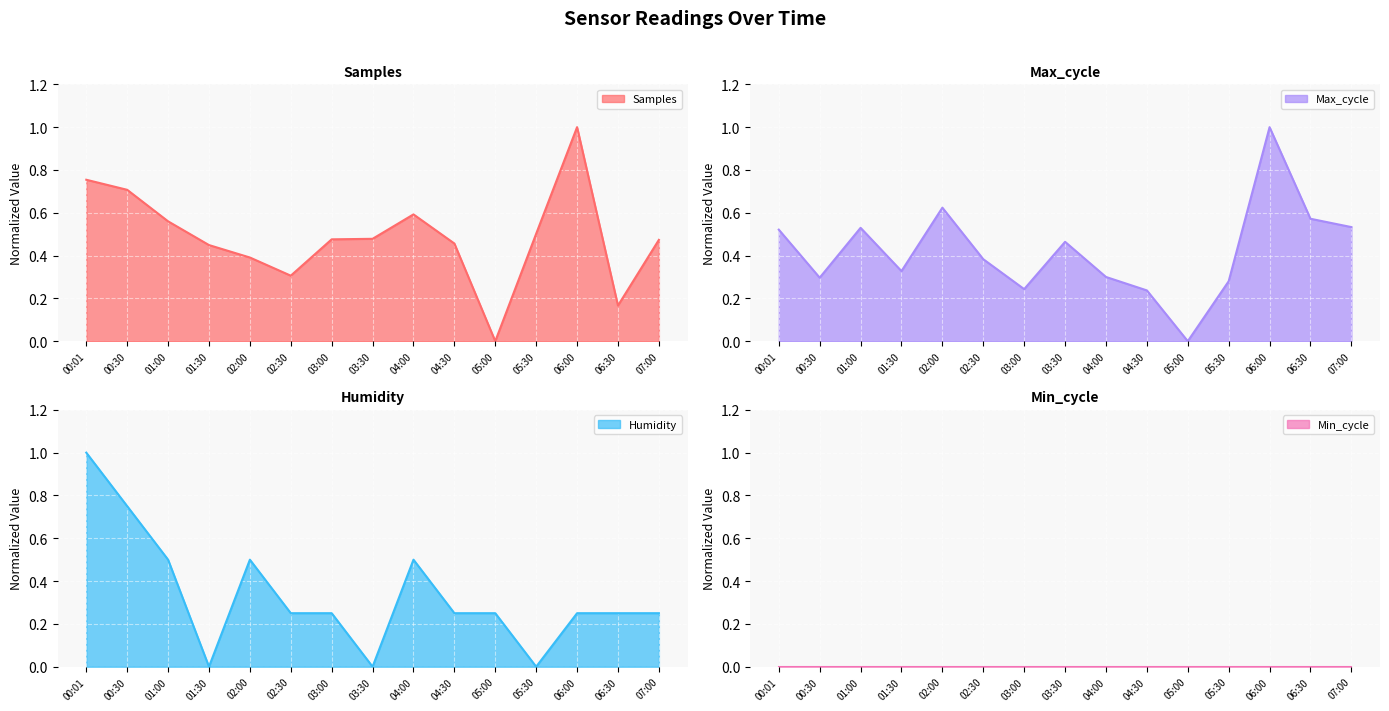

Between which two adjacent categories do Samples and Humidity first intersect?

00:30 and 01:00